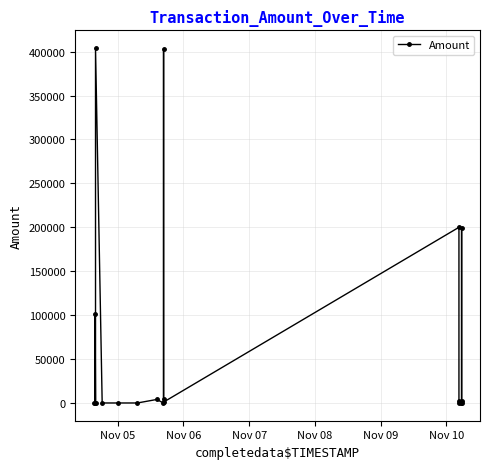

Count the number of data series in this chart.

1